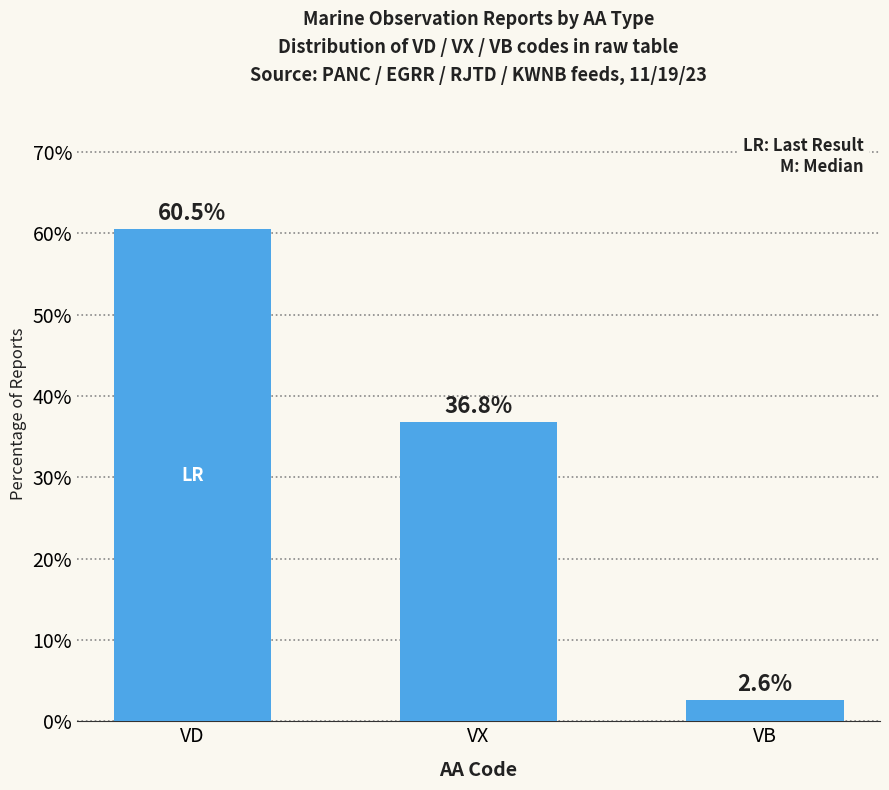

What is the approximate value at VD?

60.5